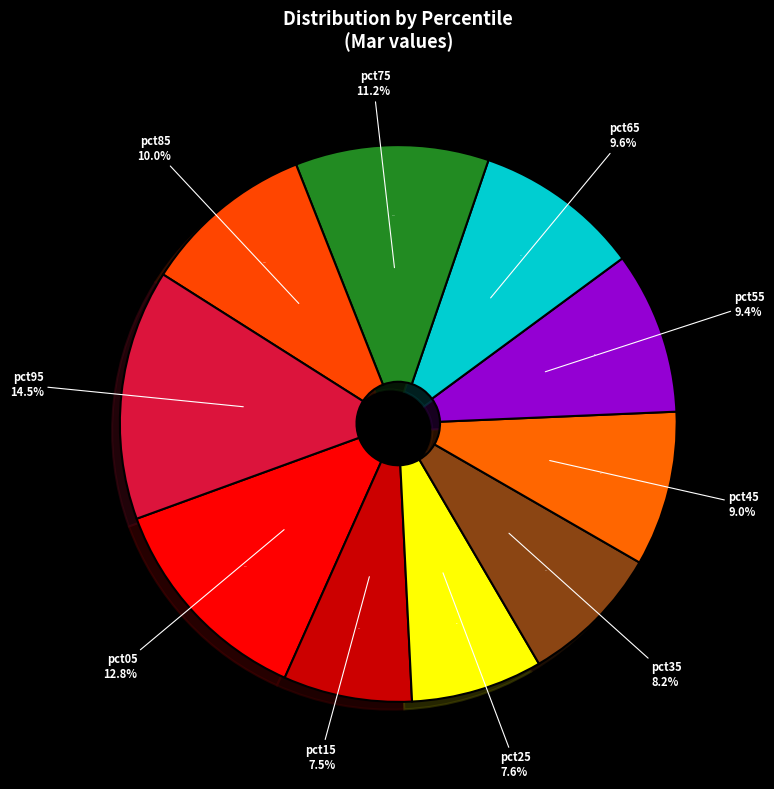

Between pct35 and pct95, which is larger?

pct95